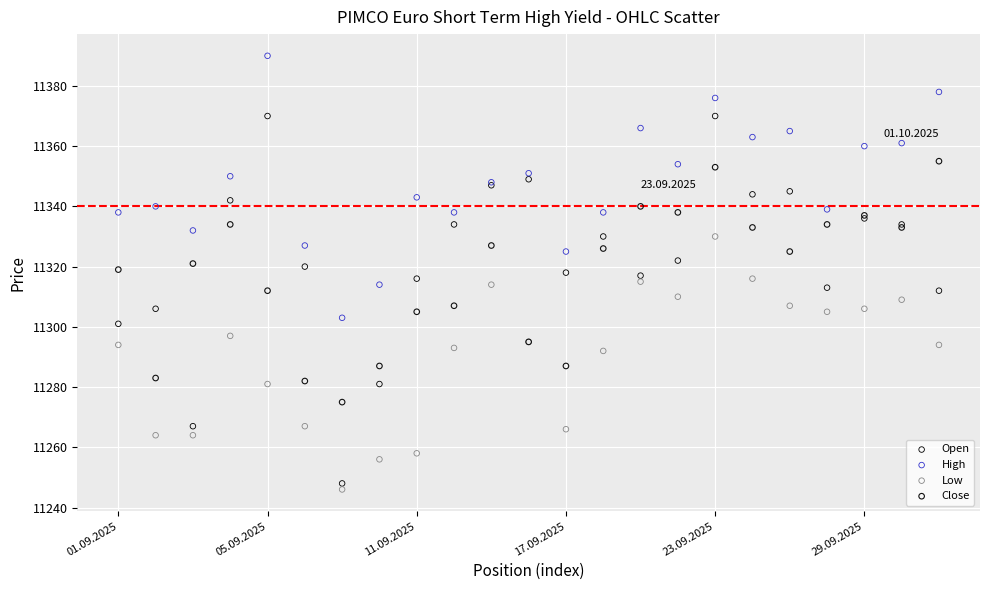

Which series has the widest spread of Y values?

Open